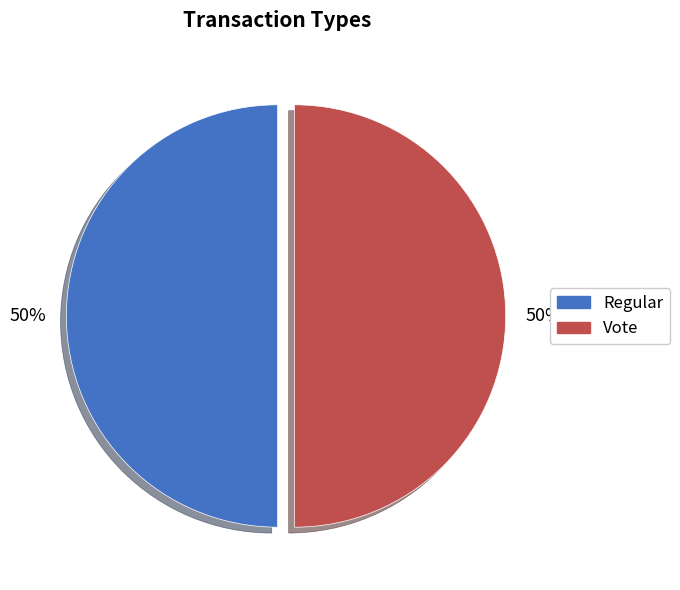

What percentage is the Vote slice, to the nearest percent?

50%